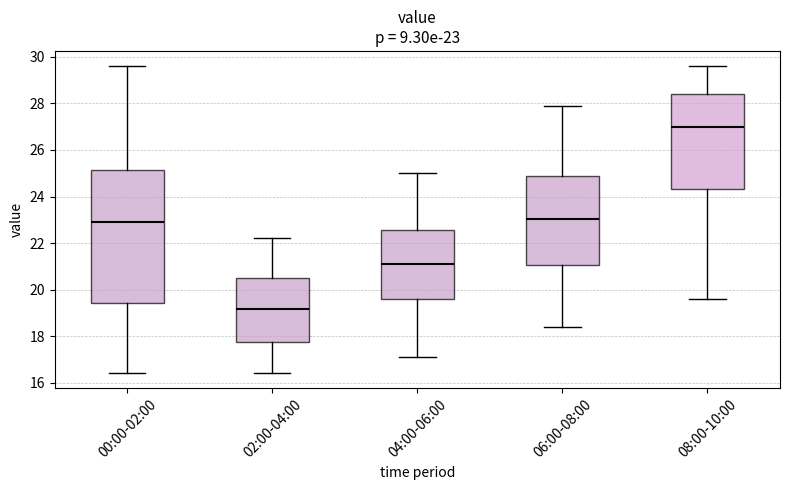

Comparing the boxes themselves (not the whiskers), which one is the tallest?

00:00-02:00